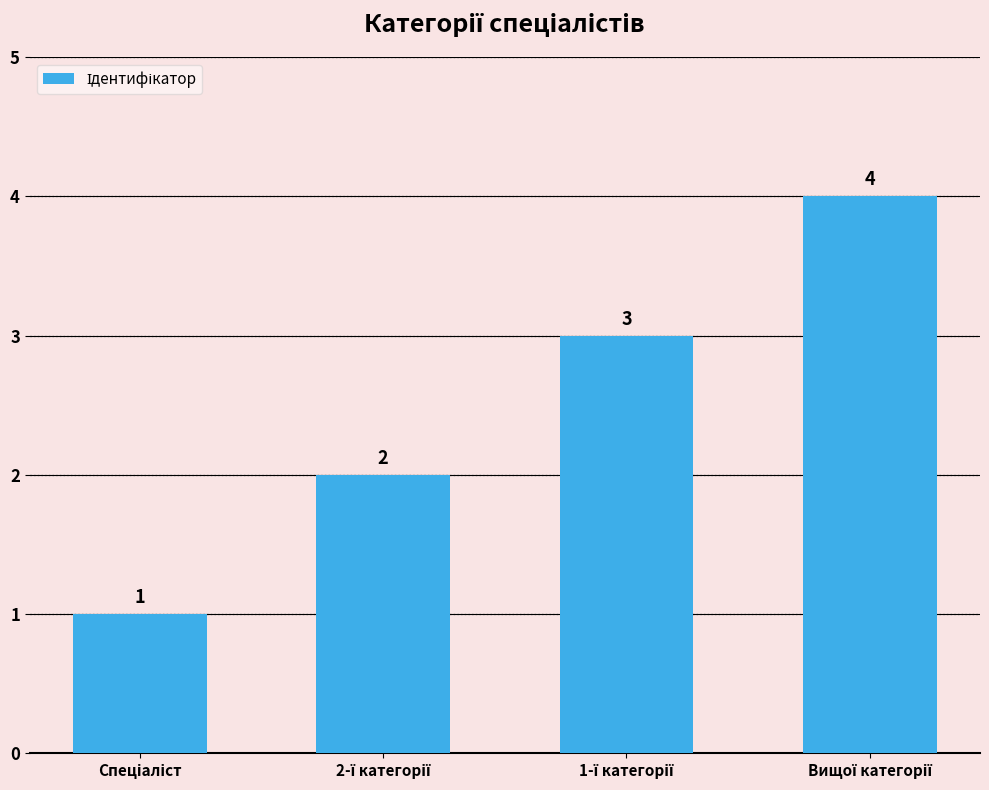

What is the sum of all values?

10